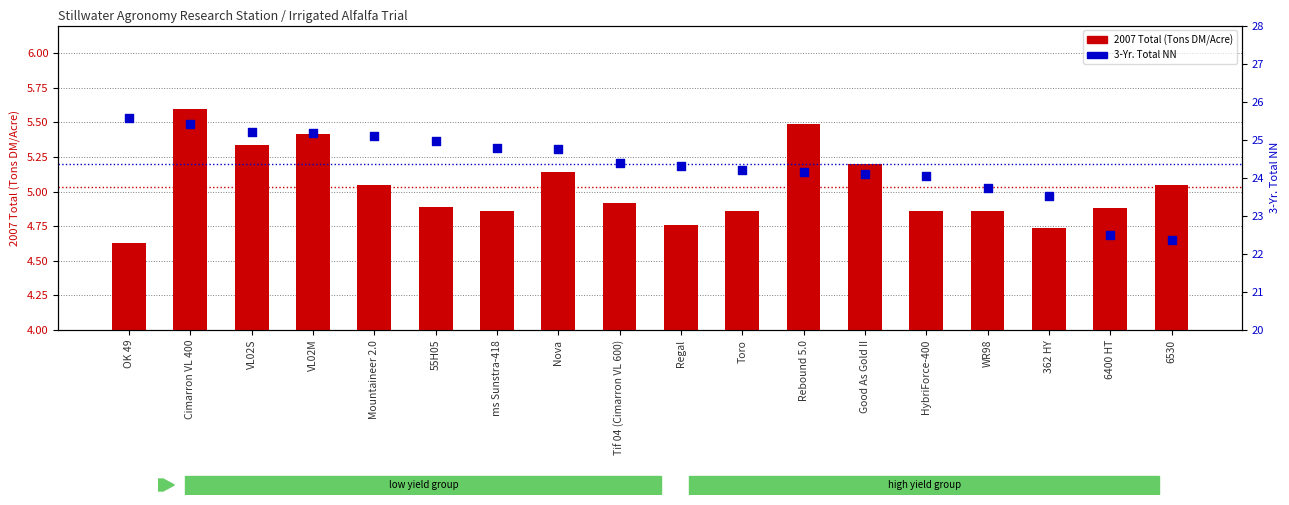

What is the total value across all series at Toro?

29.1